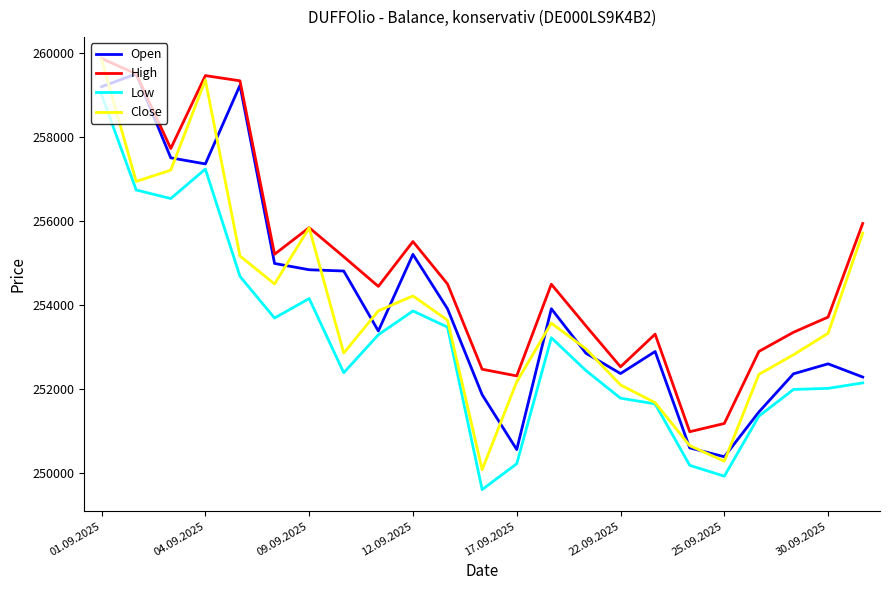

Which series has the widest spread of values?

Close